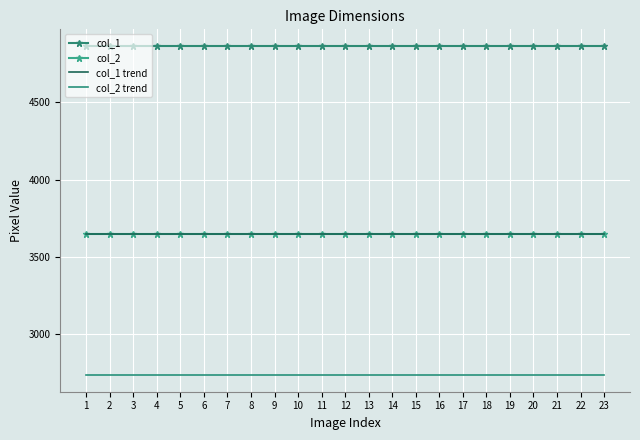

True or false: col_2 trend and col_1 trend cross at least once.

False